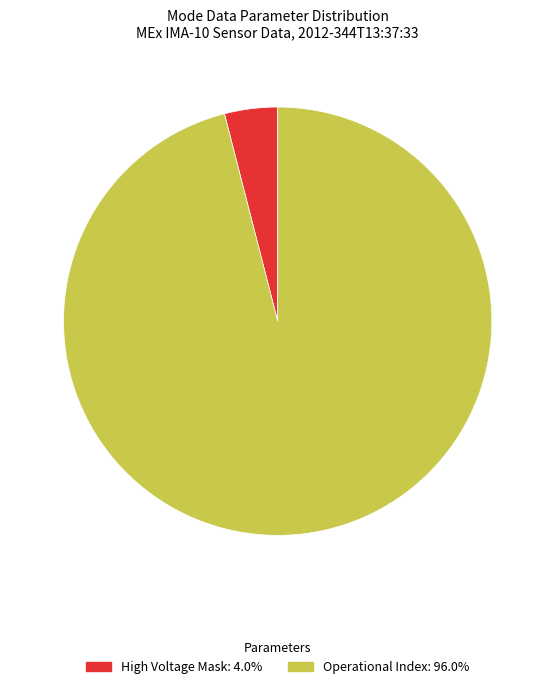

How many segments does this pie chart have?

2